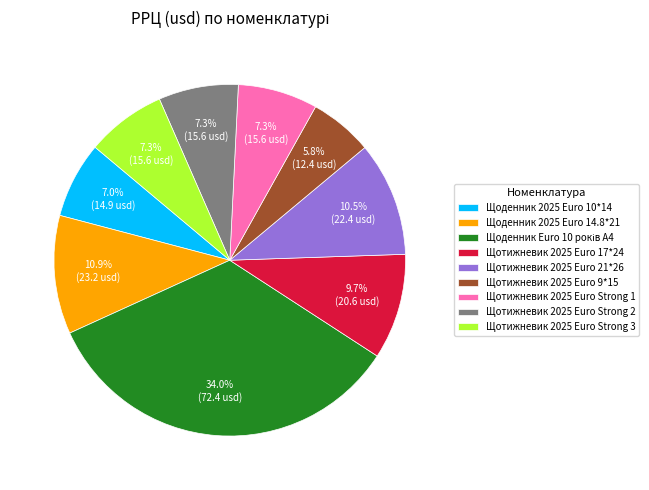

Between Щоденник 2025 Euro 14.8*21 and Щотижневик 2025 Euro 17*24, which is larger?

Щоденник 2025 Euro 14.8*21